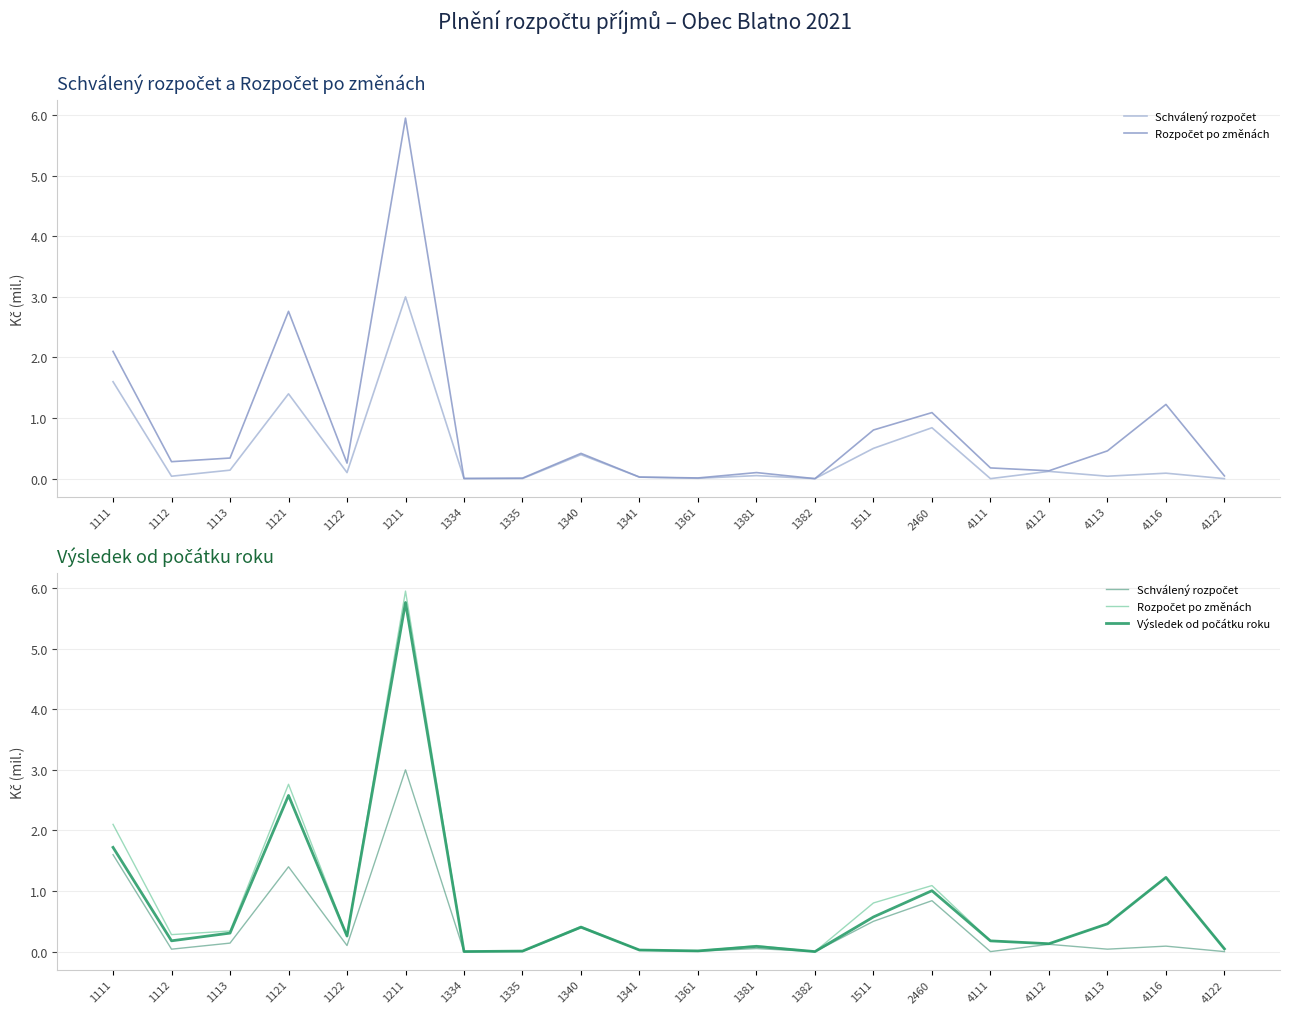

Which category has the lowest value in the Schválený rozpočet series?

1382